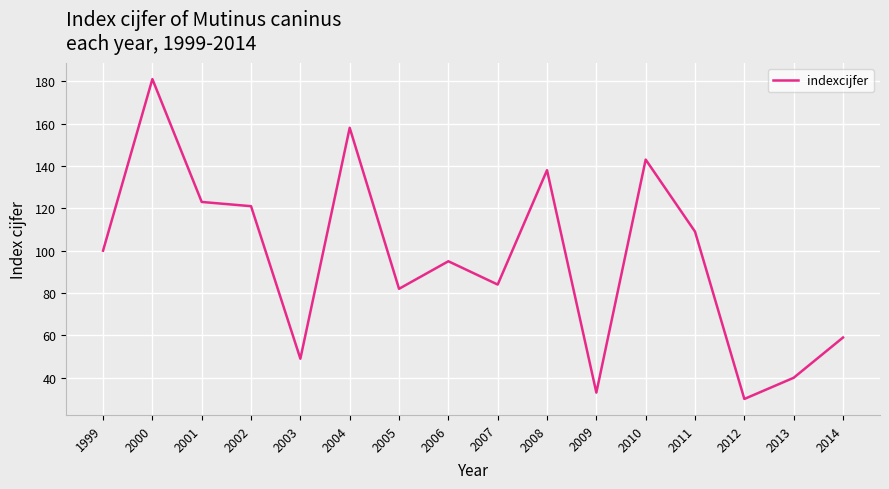

How many categories are shown in the chart?

16